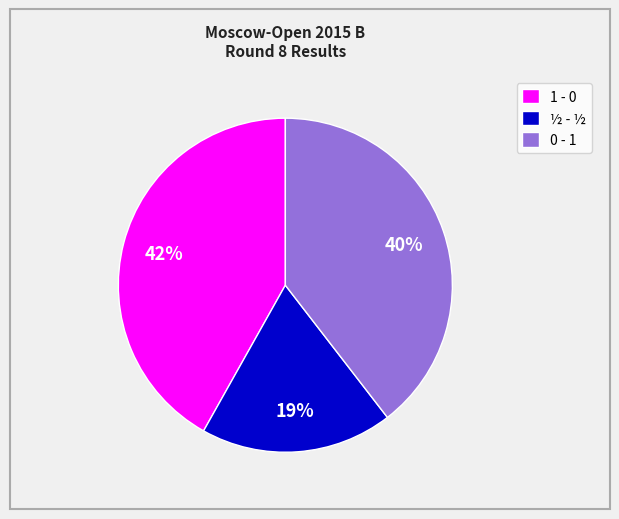

How many slices are in this pie chart?

3